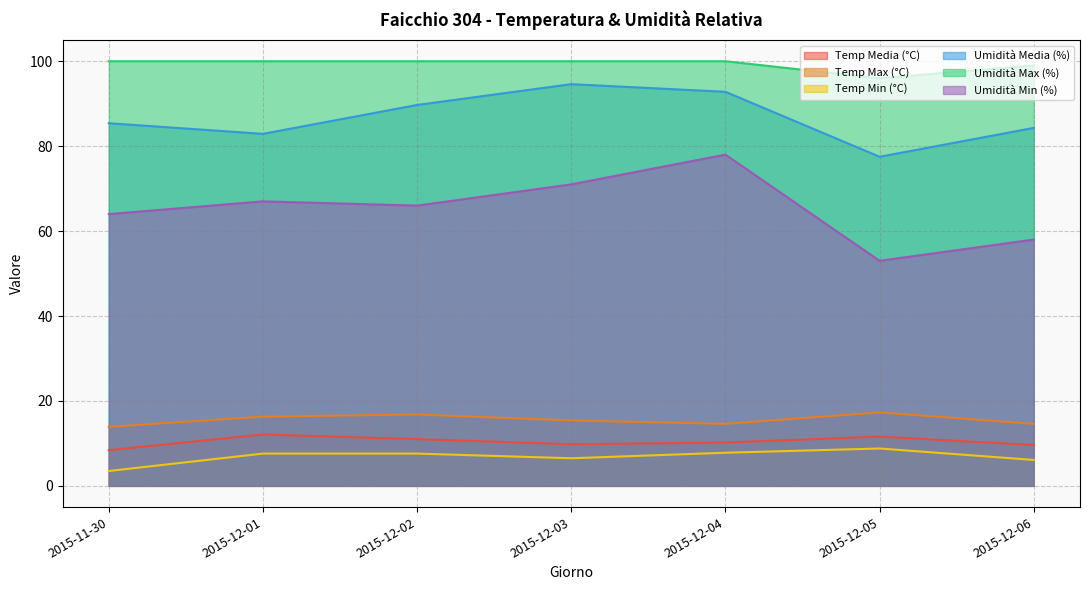

Is it true that Temp Max (°C) equals 16.3 at 2015-12-01?

True